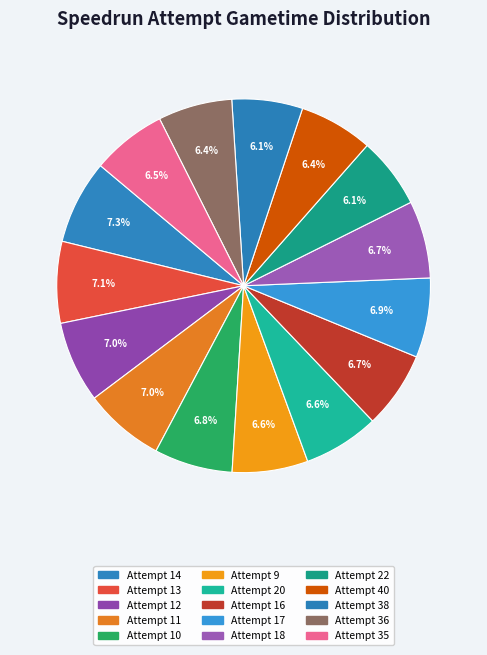

Which slice is the smallest?

Attempt 38